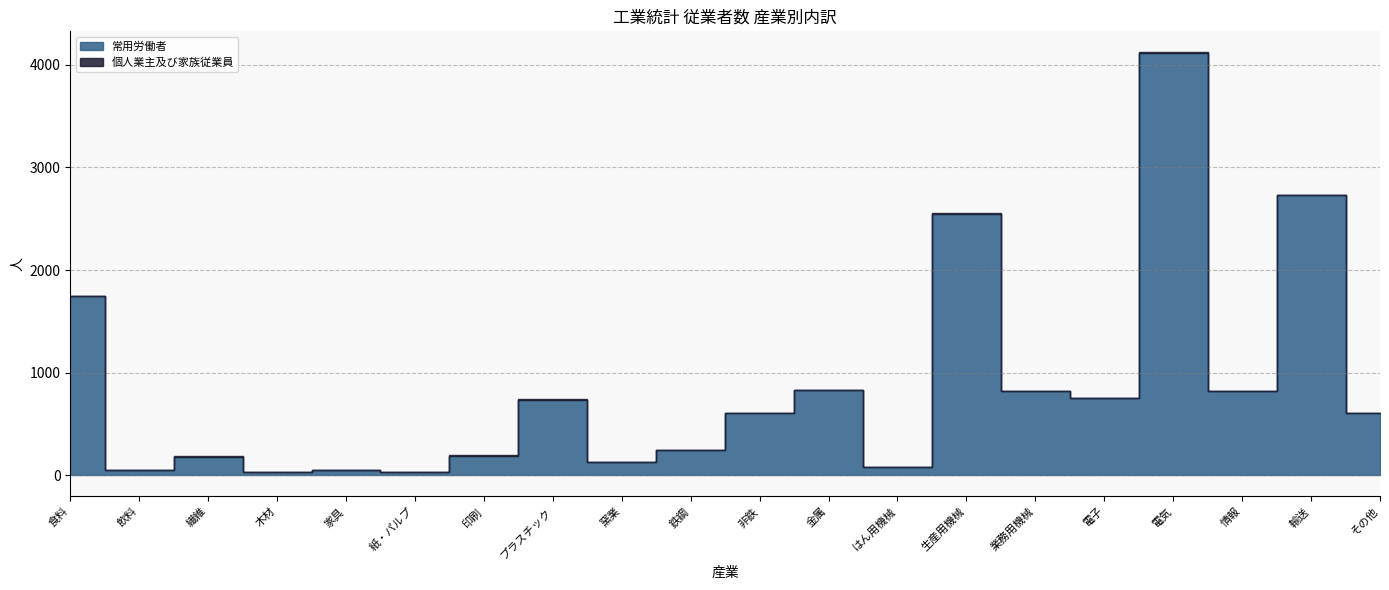

What is the difference between the second highest and second lowest values in the 常用労働者 series?

2694